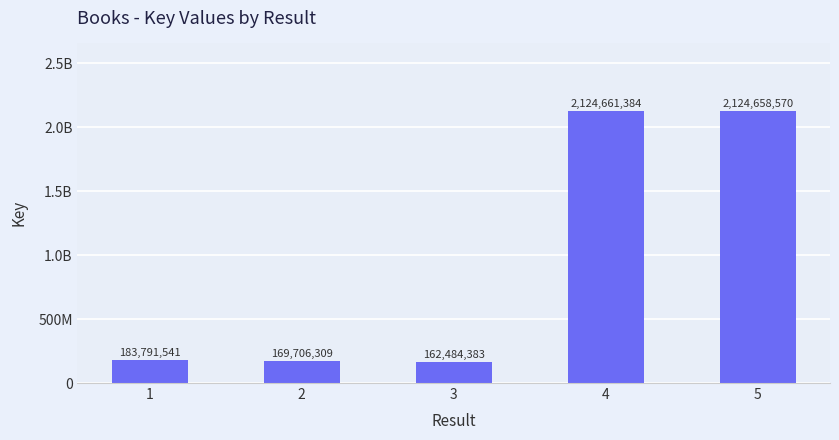

What is the sum of all values?

4765302187